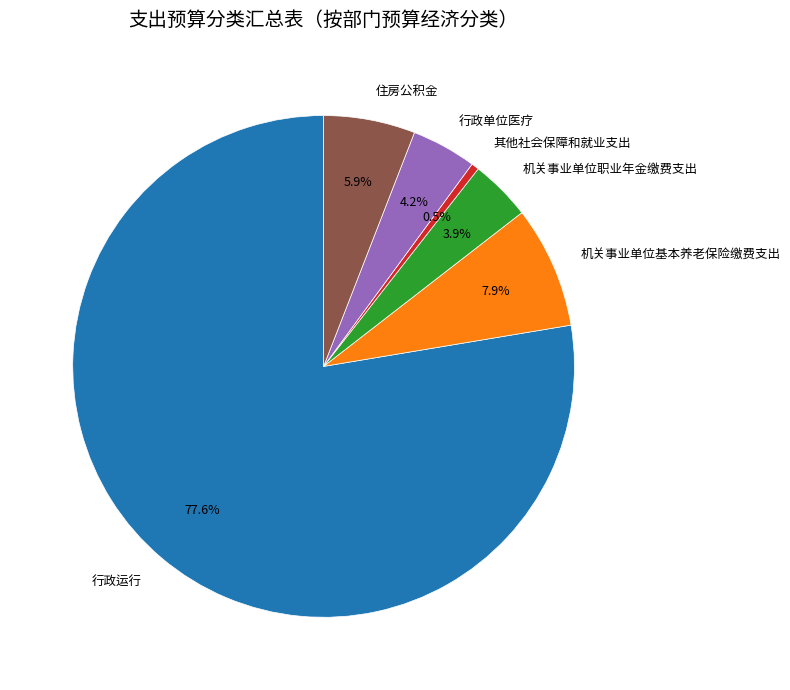

To the nearest percent, what is the difference between the 其他社会保障和就业支出 and 行政运行 slice percentages?

77%